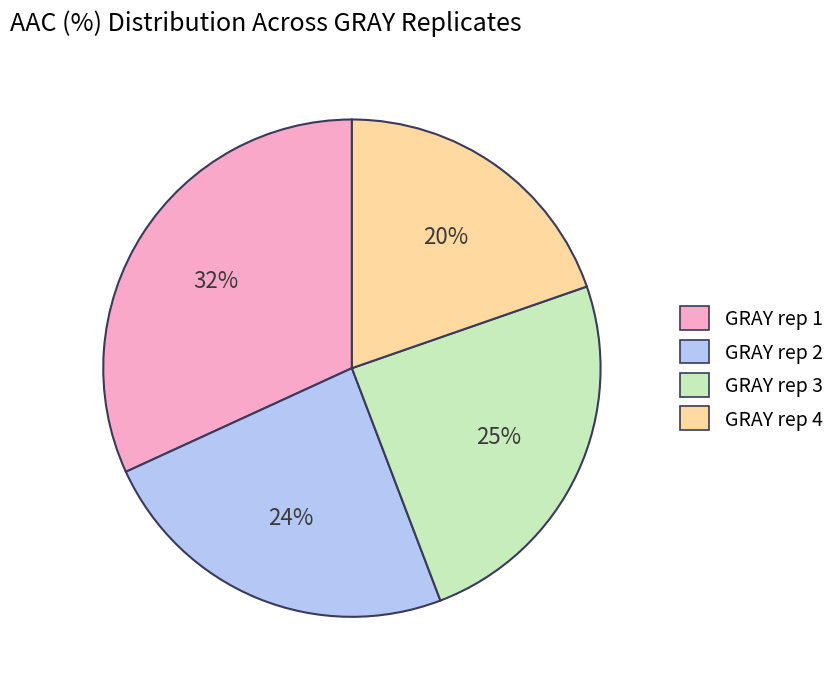

The GRAY rep 2 slice represents 24% of the pie. True or false?

True